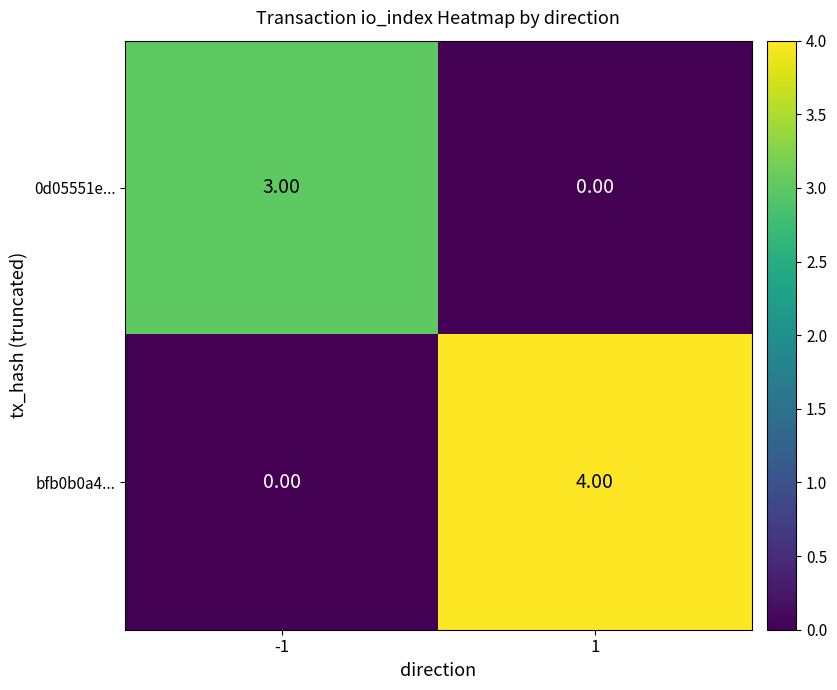

Which label corresponds to the largest value in the chart?

1